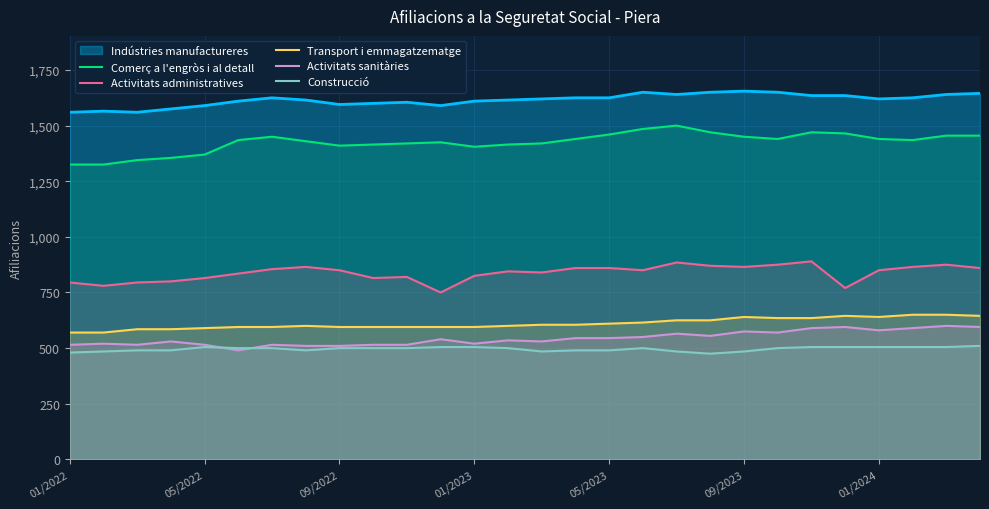

Is the value of Construcció at 01/2022 greater than the value of Transport i emmagatzematge at 09/2023?

No